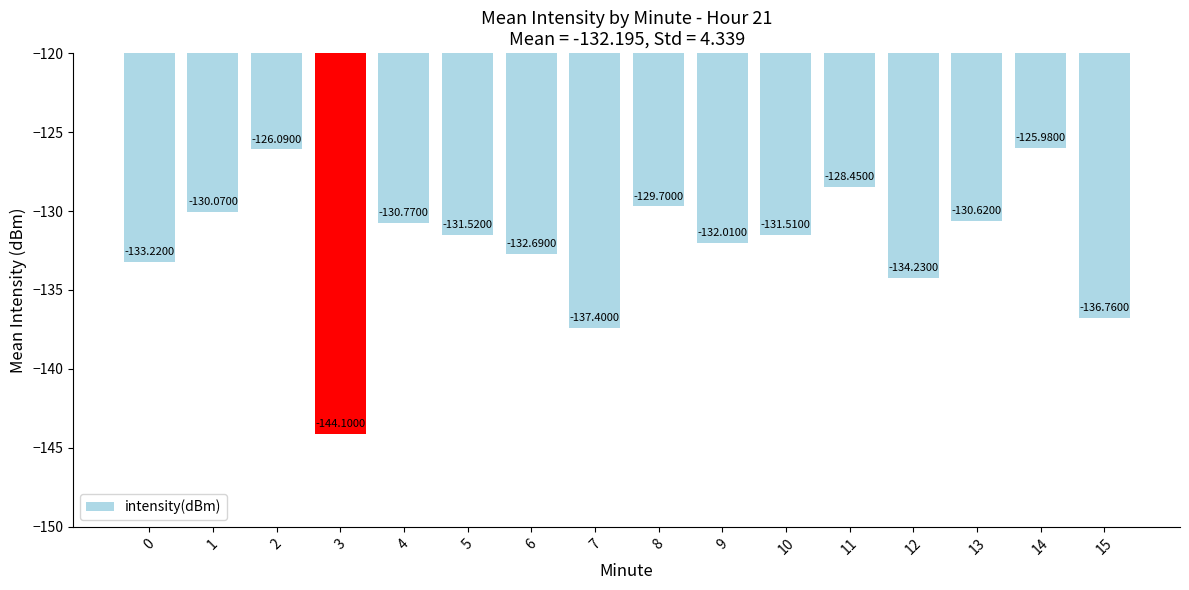

What is the smallest value displayed?

-144.1